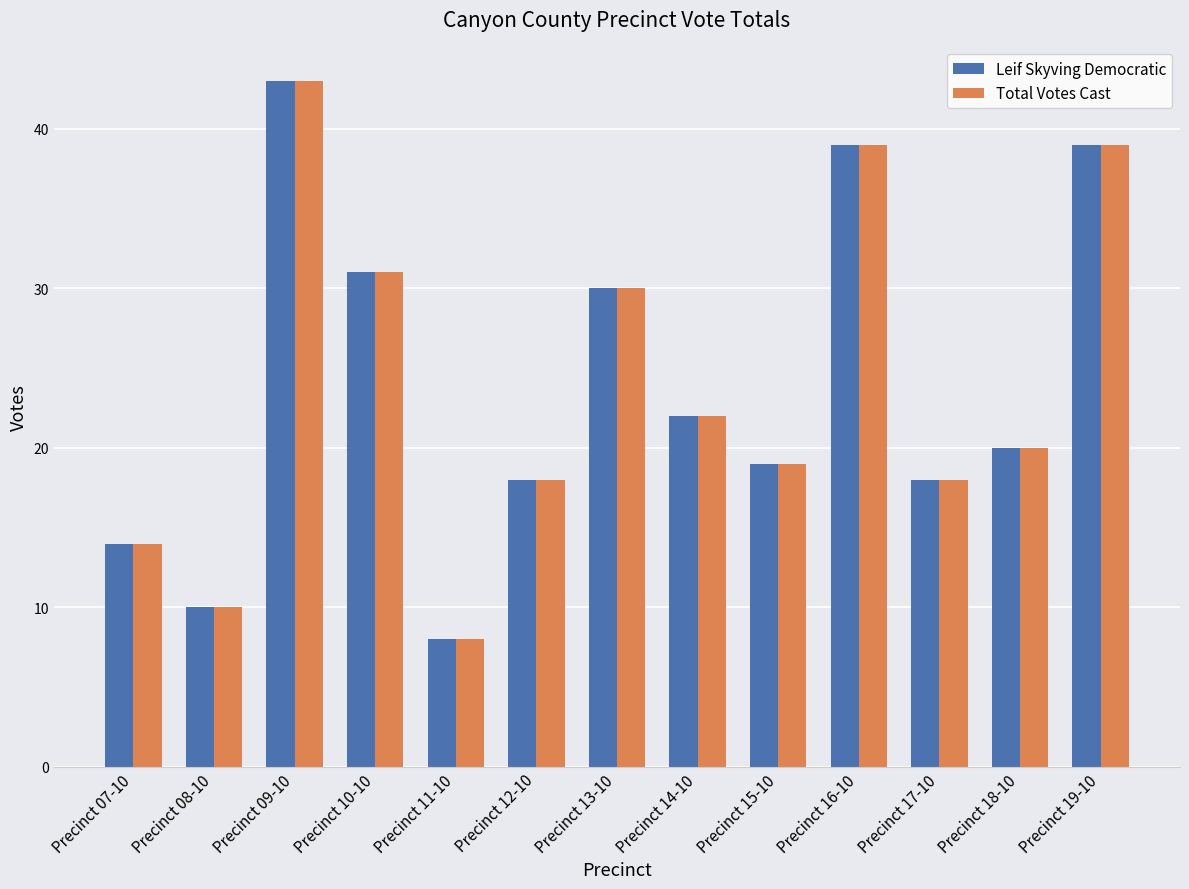

What is the difference between the maximum and minimum values in the Leif Skyving Democratic series?

35